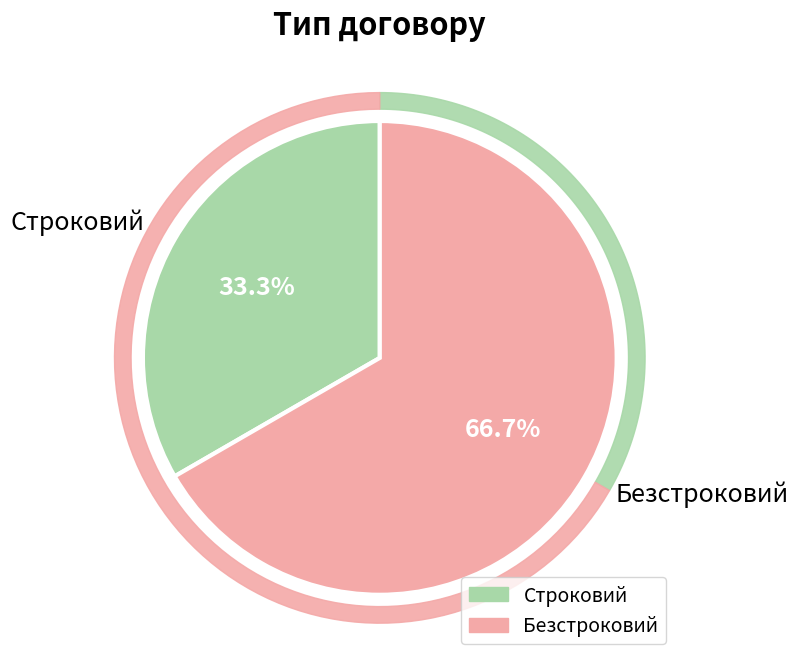

What is the largest slice in the pie chart?

Безстроковий